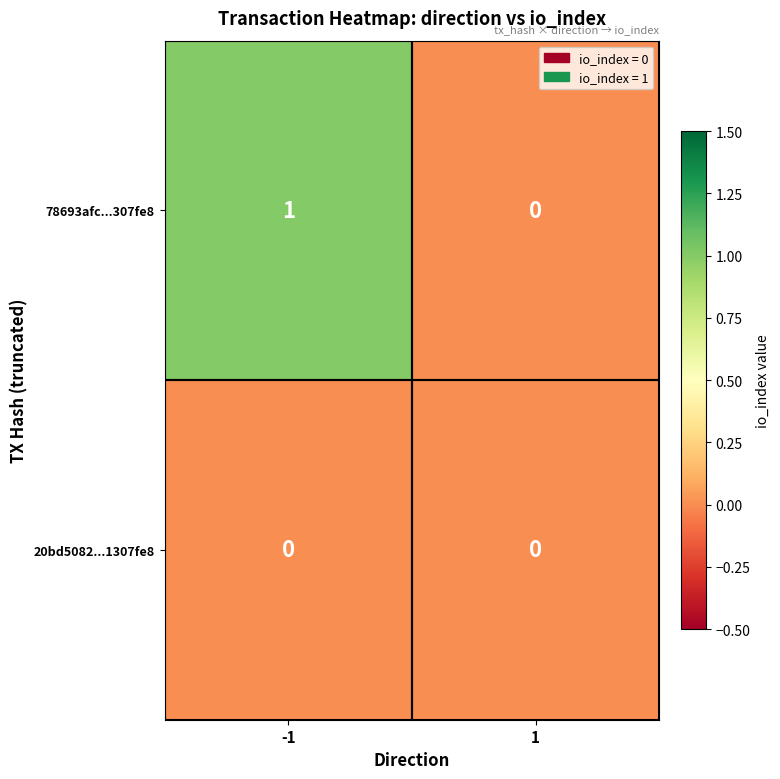

Rank the categories by 78693afc...307fe8 value from lowest to highest.

1, -1